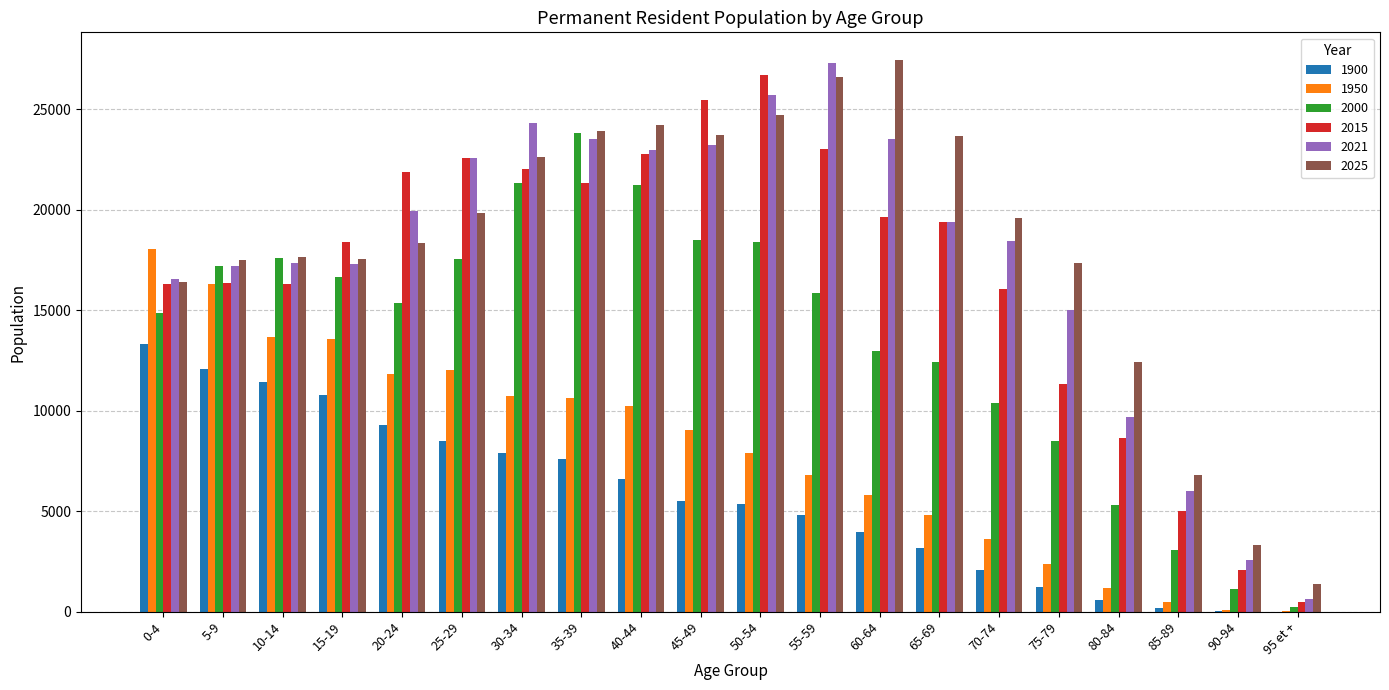

Count the number of categories in the chart.

20